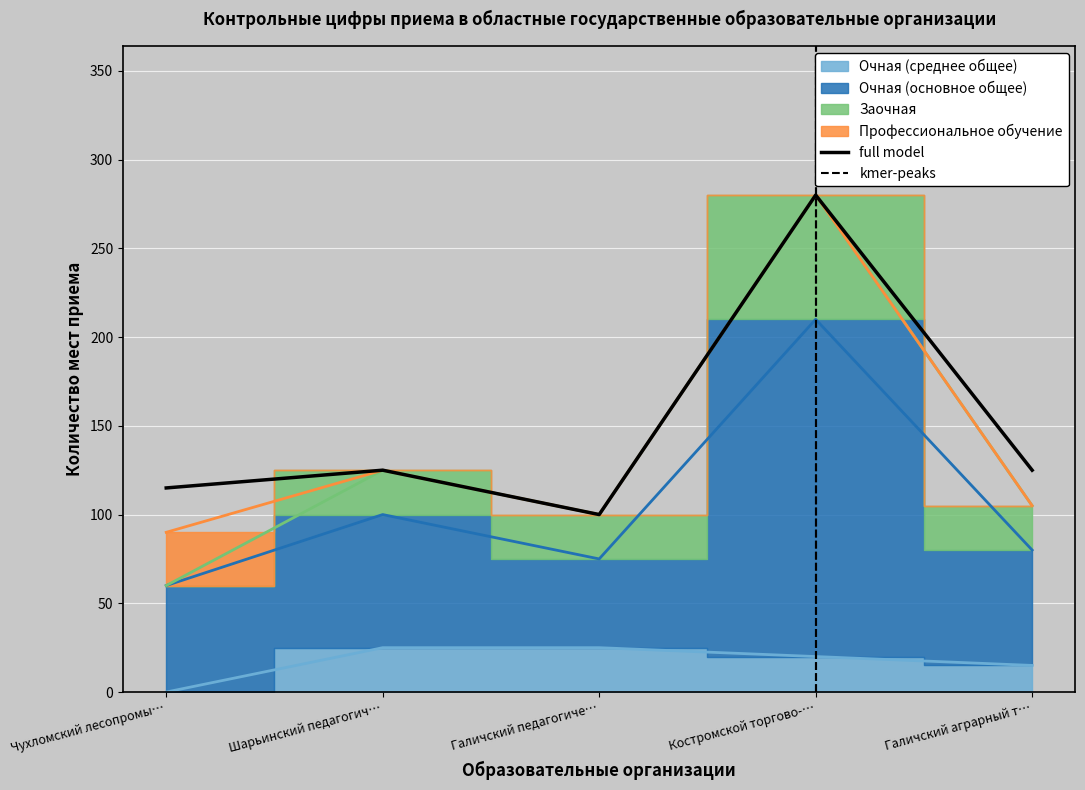

What is the difference between the maximum and minimum values in the Очная (среднее общее) series?

25